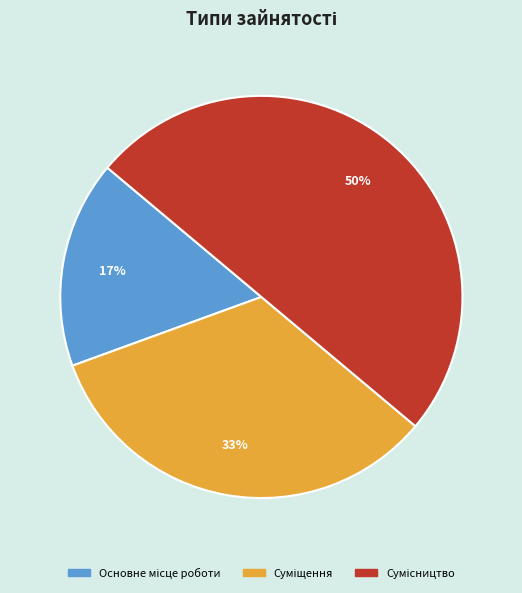

To the nearest percent, what is the difference between the largest and smallest slice percentages?

33%